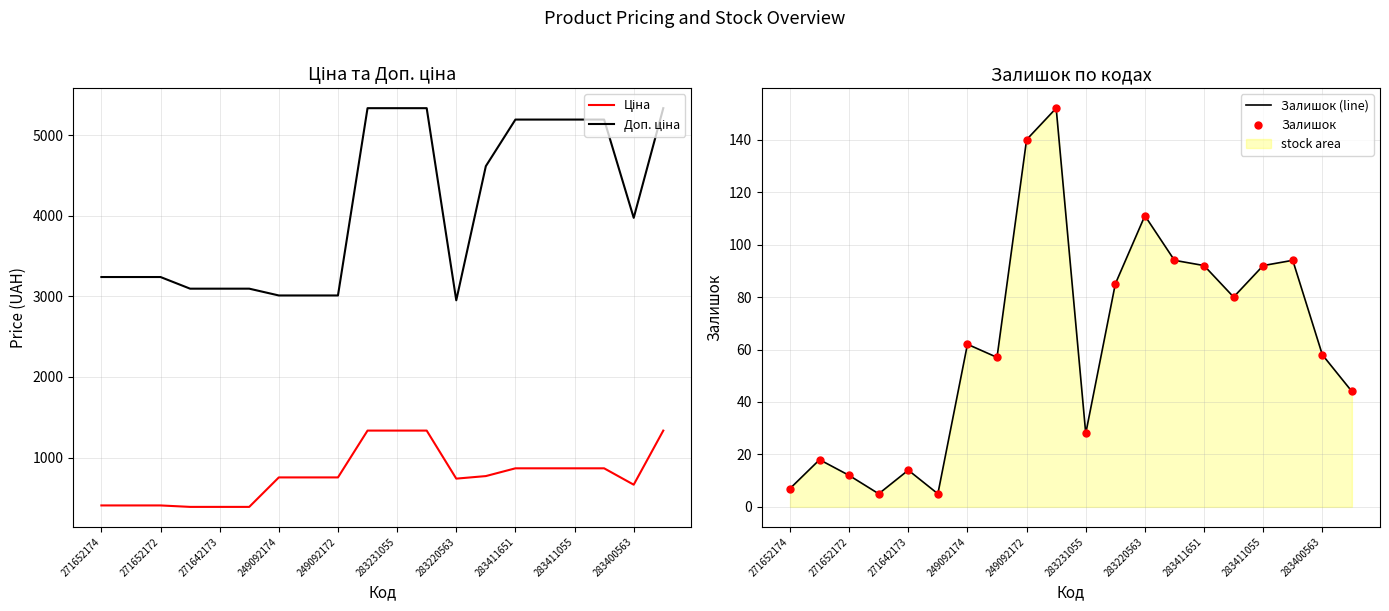

Is the value of Доп. ціна at 19 greater than the value of Залишок (line) at 271652174?

Yes